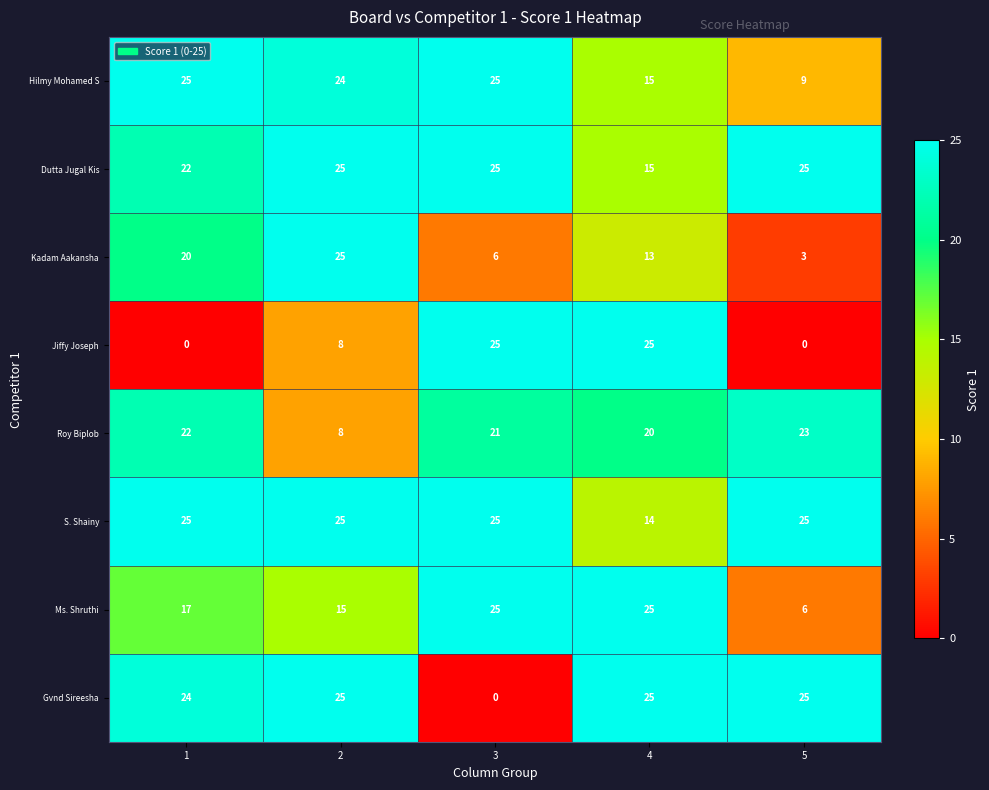

How many categories are shown in the chart?

5